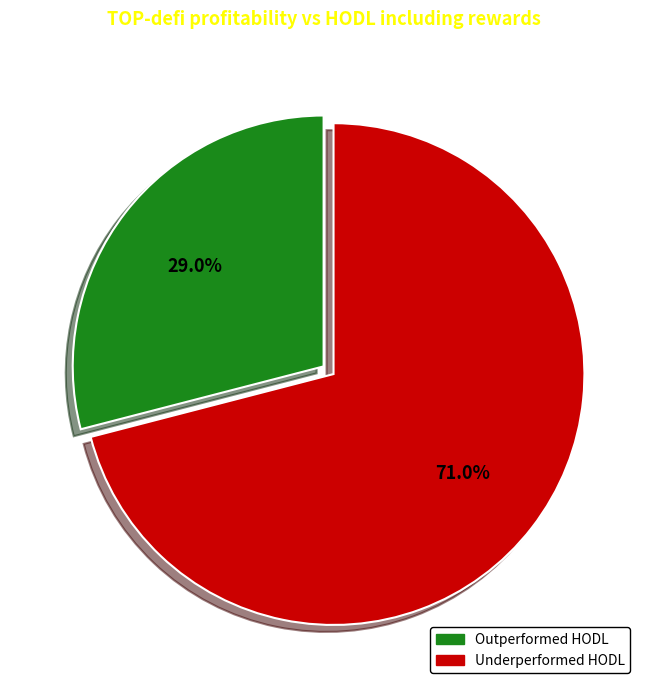

Does any single category account for the majority?

Yes